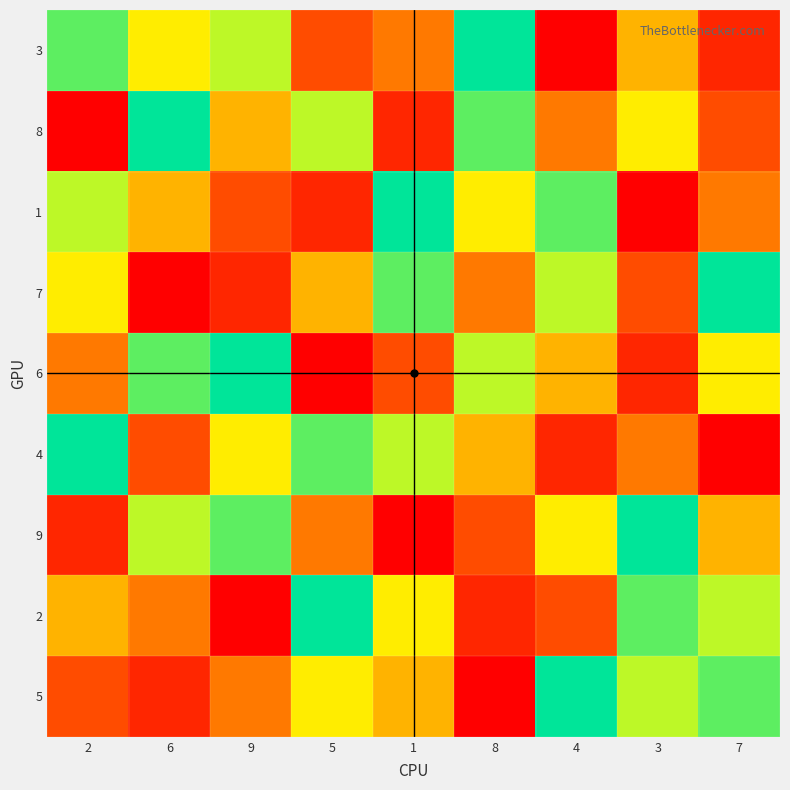

List the series in order of their peak value, highest first.

3, 8, 1, 7, 6, 4, 9, 2, 5